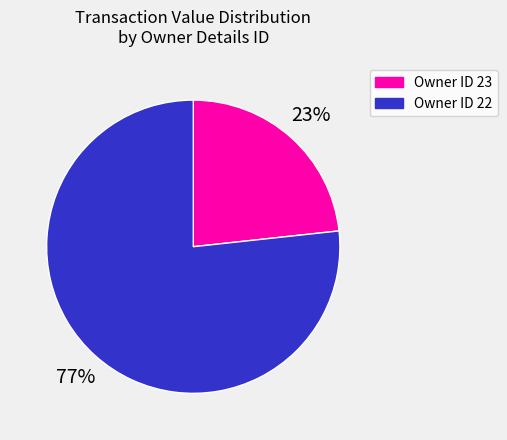

To the nearest percent, what is the average slice percentage?

50%